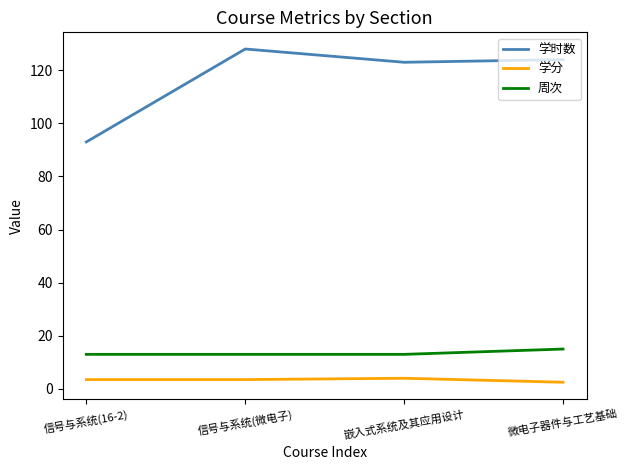

List the series in order of their peak value, highest first.

学时数, 周次, 学分